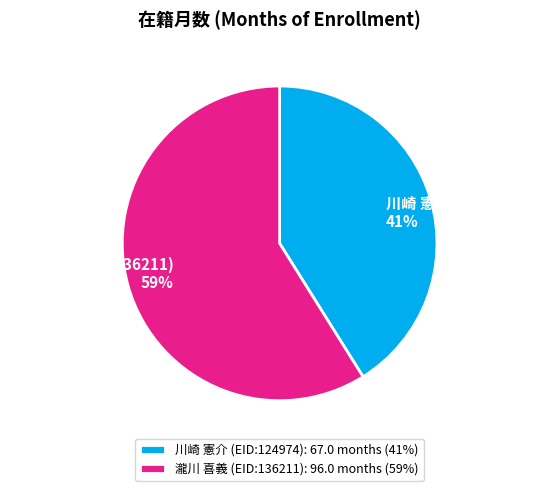

What is the smallest slice in the pie chart?

川崎 憲介 (EID:124974)